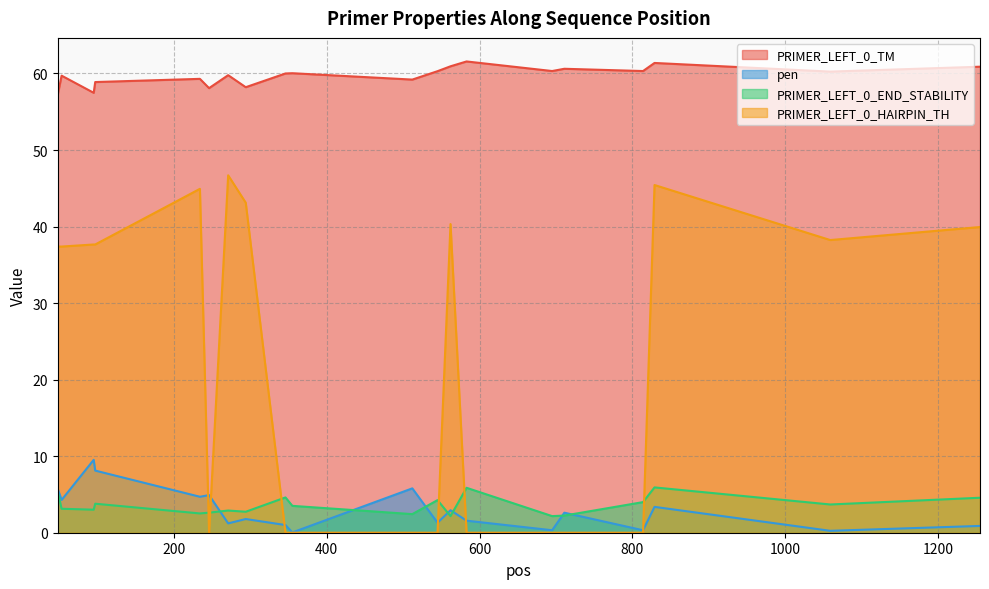

True or false: PRIMER_LEFT_0_TM and PRIMER_LEFT_0_END_STABILITY intersect in this chart.

False